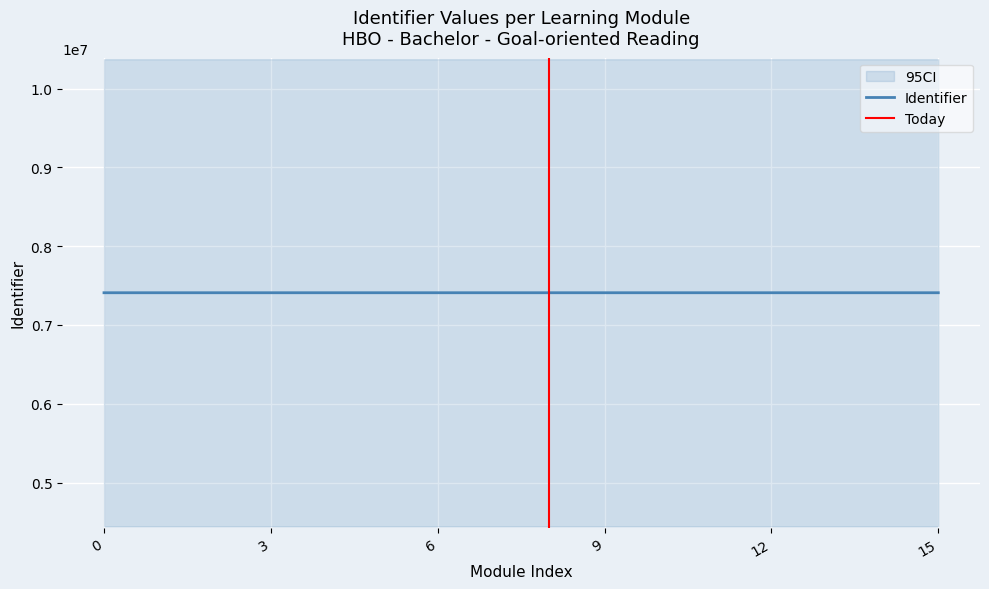

What is the minimum value for Identifier?

7409183